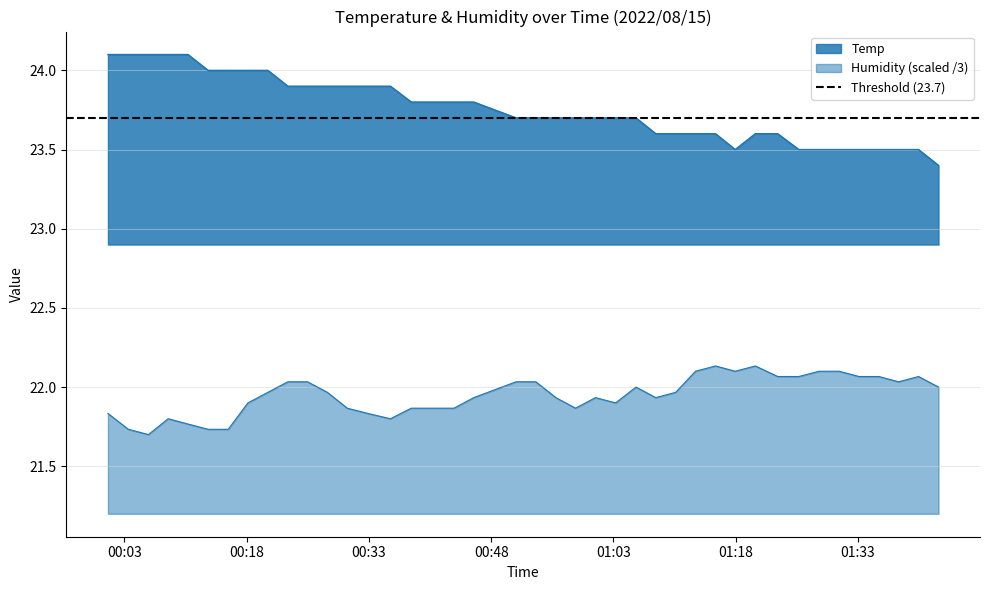

True or false: Humidity and Temp intersect in this chart.

False